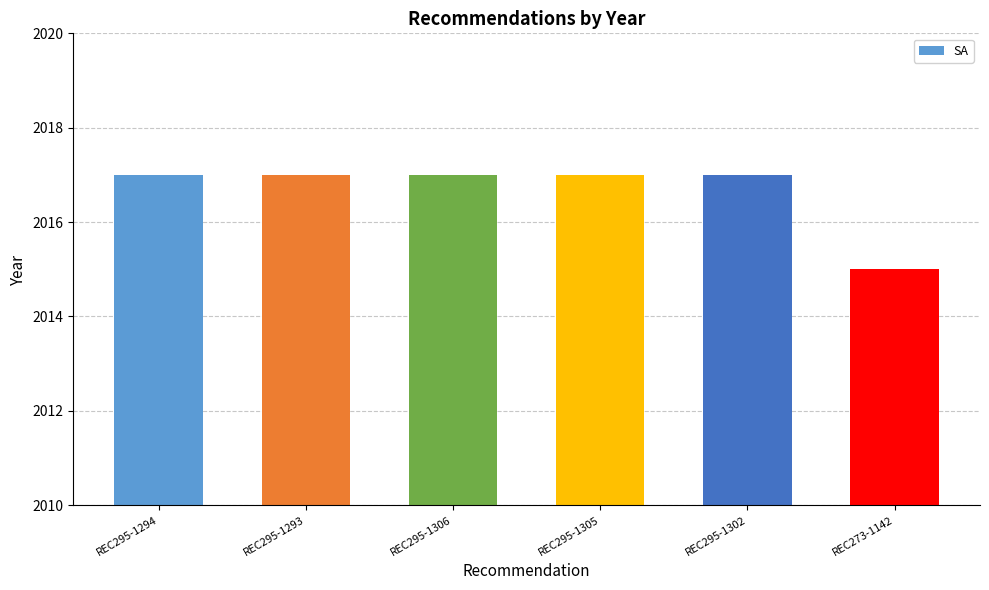

What is the maximum value shown in the chart?

2017